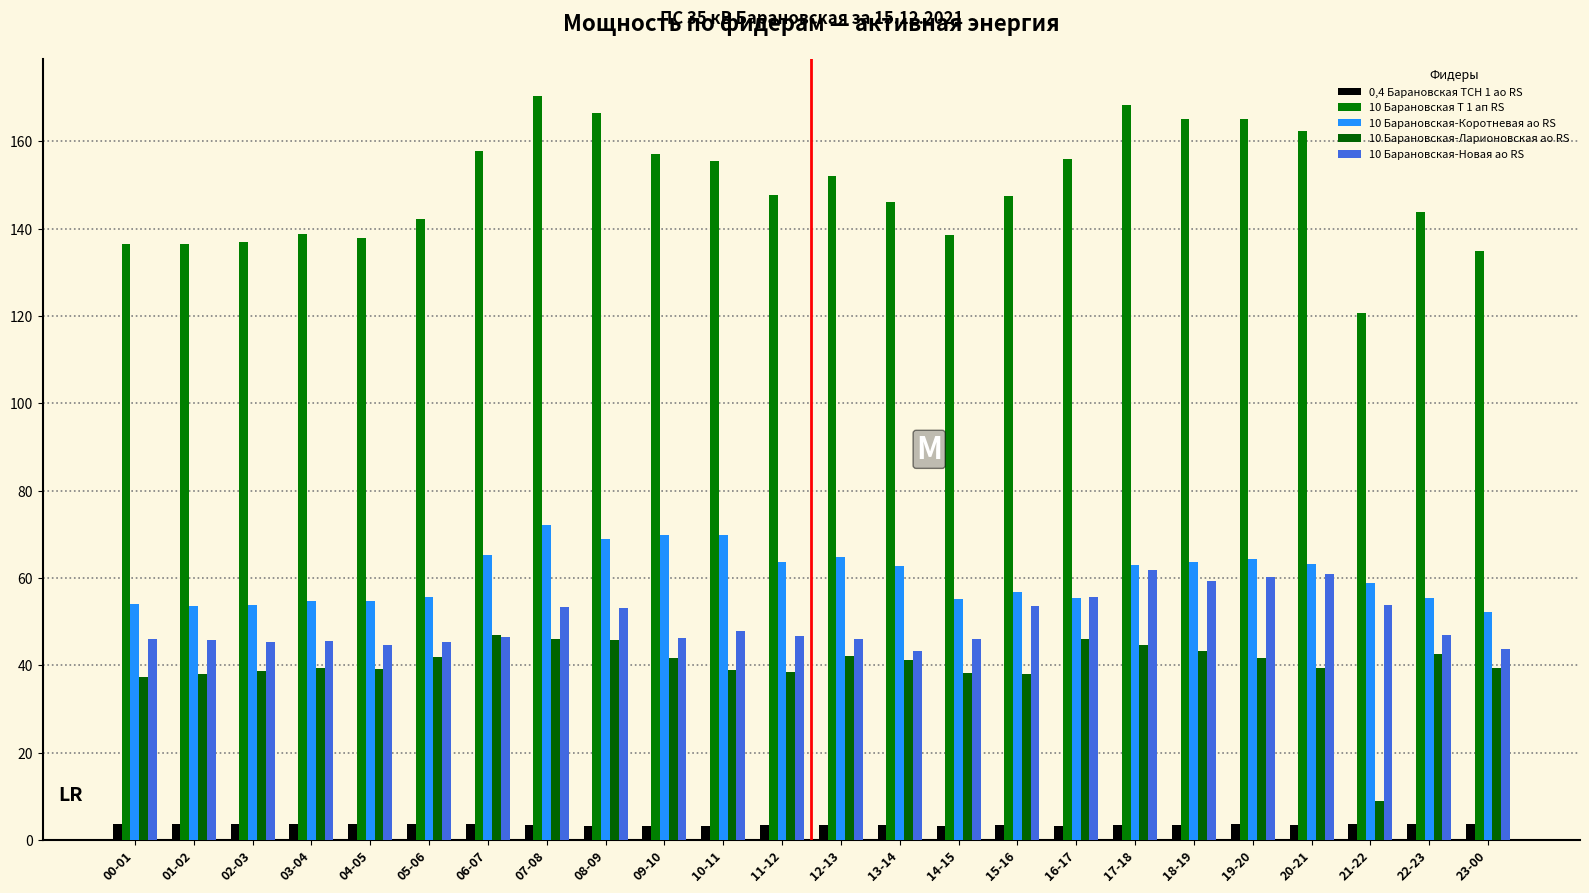

Count the 0,4 Барановская ТСН 1 ао RS values in the range 3 to 4.

24